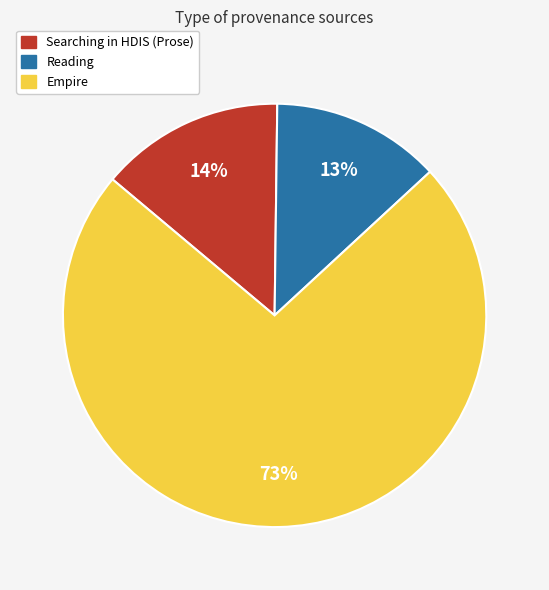

Rank the categories by value from lowest to highest.

Reading, Searching in HDIS (Prose), Empire